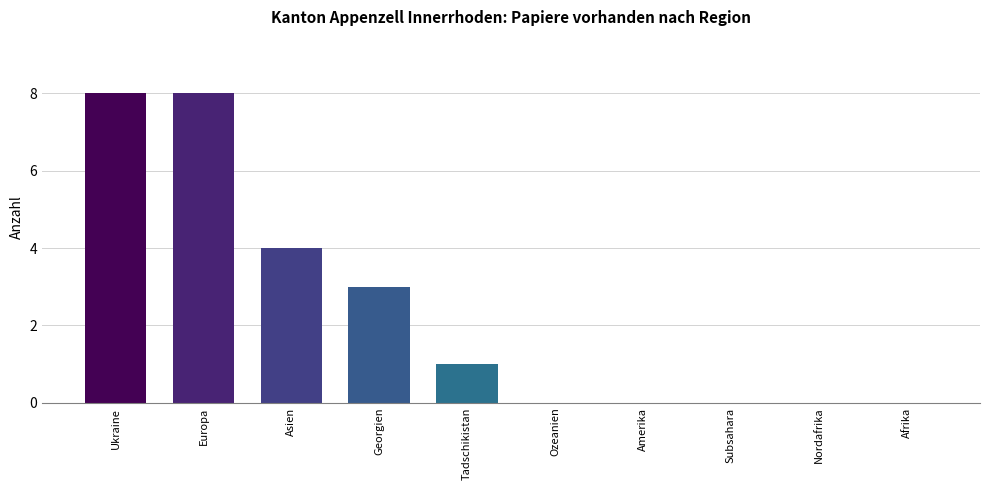

What is the sum of the values at Asien and Europa?

12